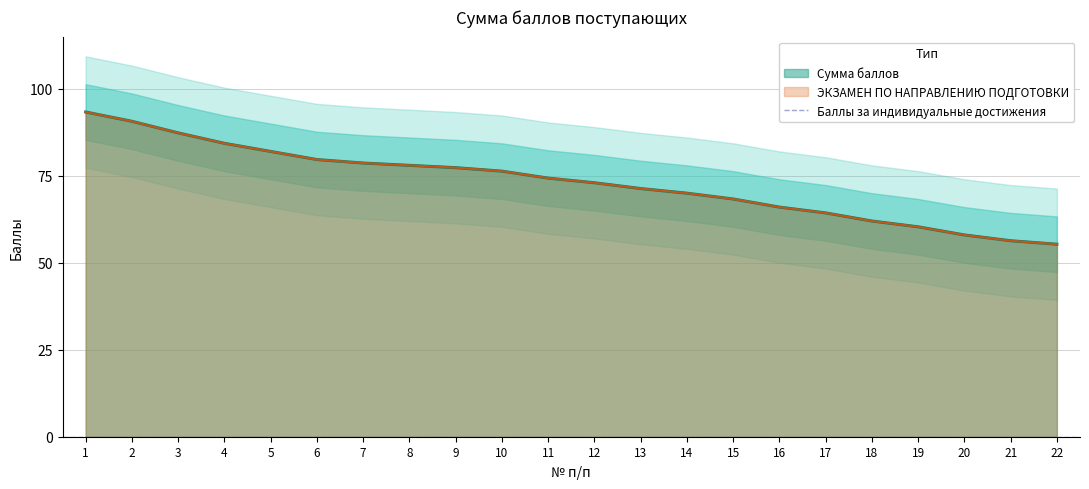

True or false: ЭКЗАМЕН ПО НАПРАВЛЕНИЮ ПОДГОТОВКИ has a value of 37.7 at 7.

False